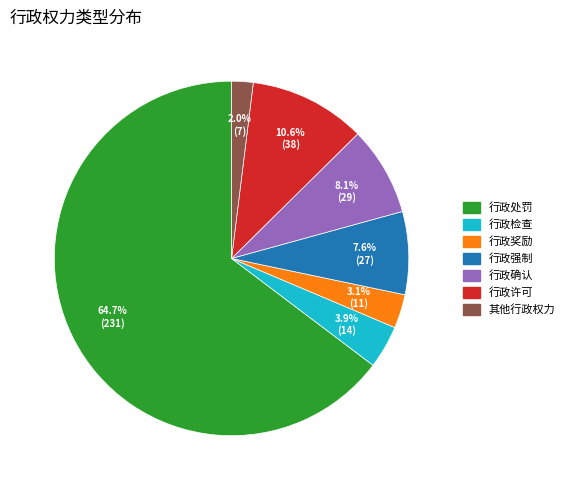

To the nearest percent, what percentage of the pie is 行政处罚?

65%